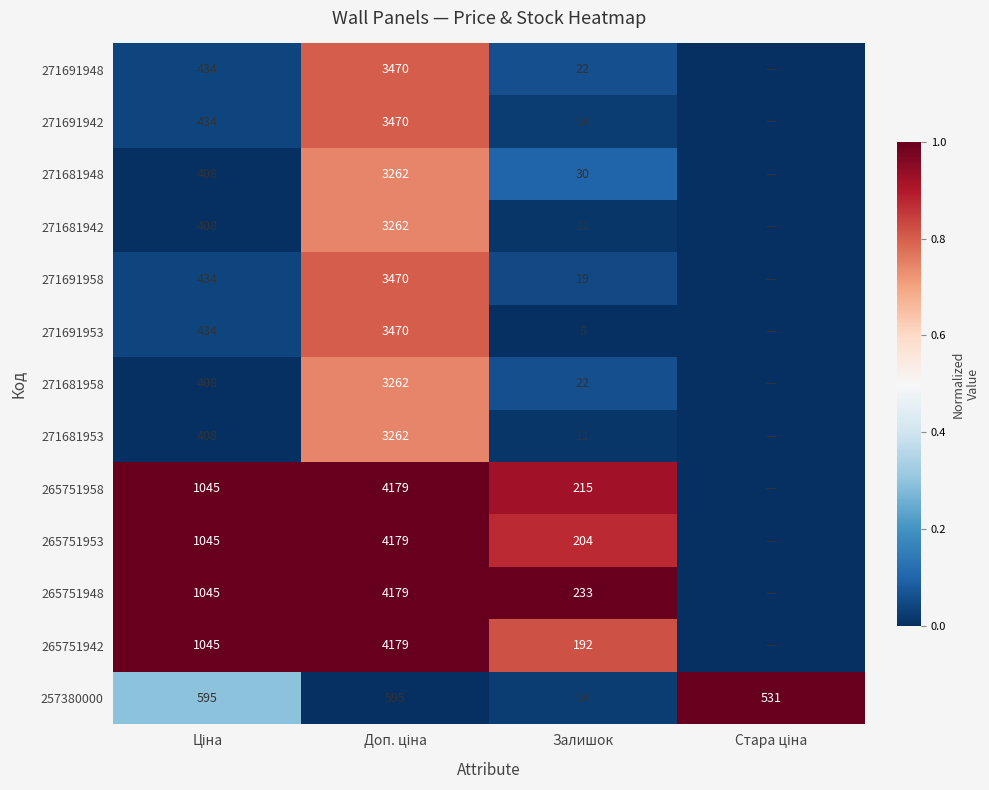

The value of 265751953 at Залишок is 137. True or false?

False